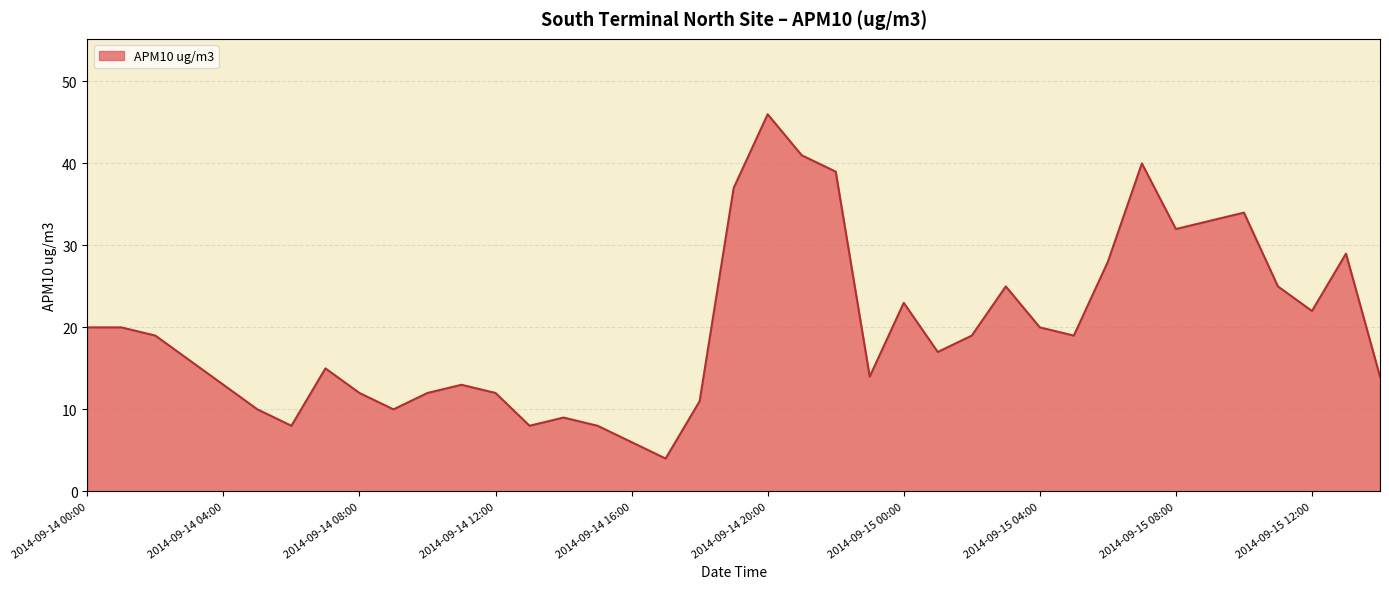

What is the difference between the maximum and minimum values?

42